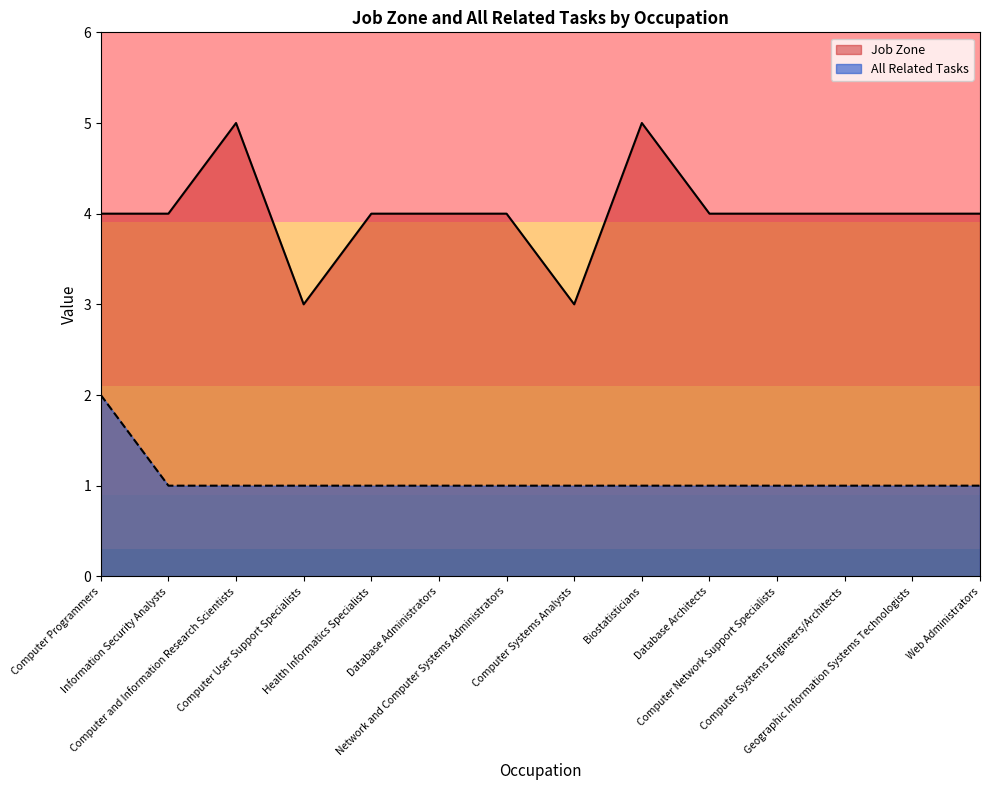

Which category has the lowest value across all series?

Information Security Analysts